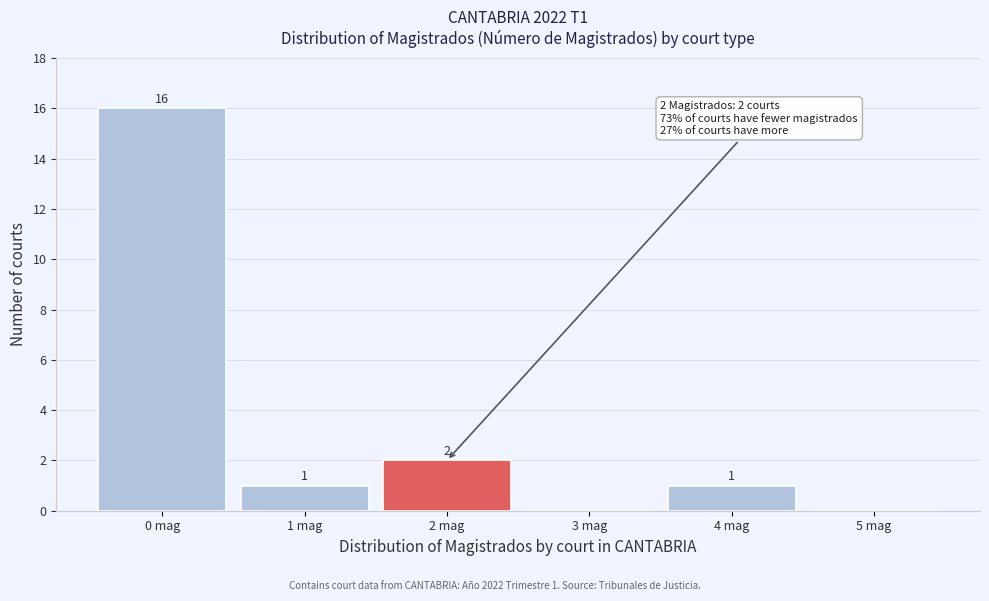

Over which range of the x-axis is the bar tallest?

-0.5 to 0.5